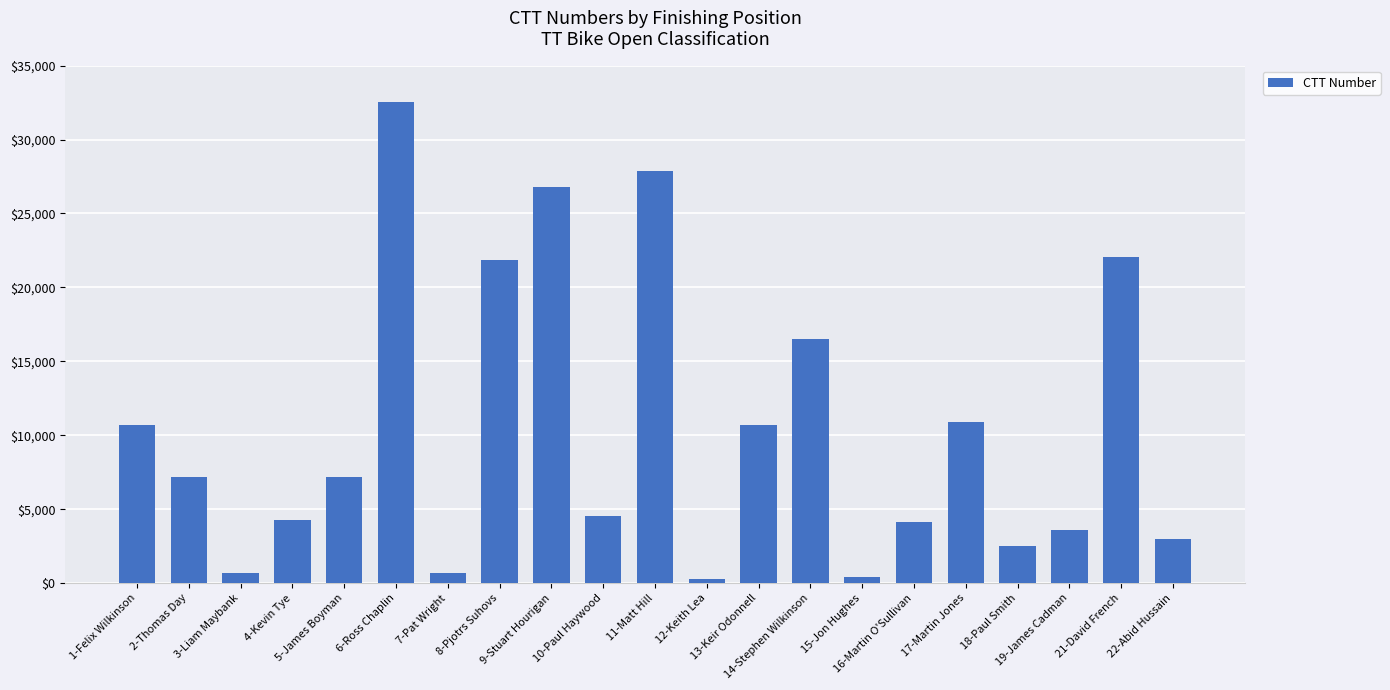

Count the number of data series in this chart.

1